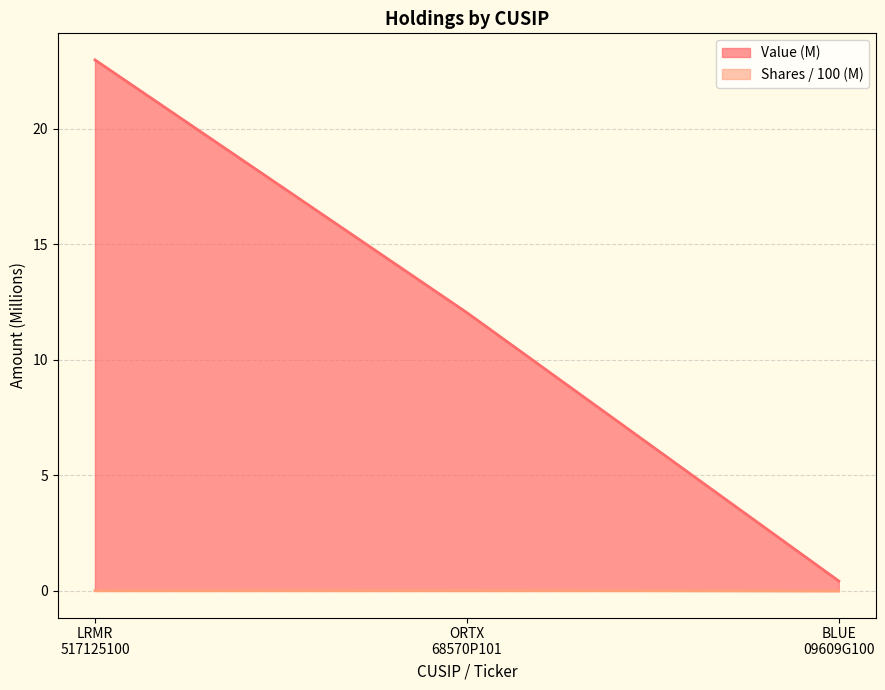

Reading right to left, extract all data points from this chart.

Value: 0.4	12.0	23.0
Shares or principal amount: 0.0	0.0	0.0